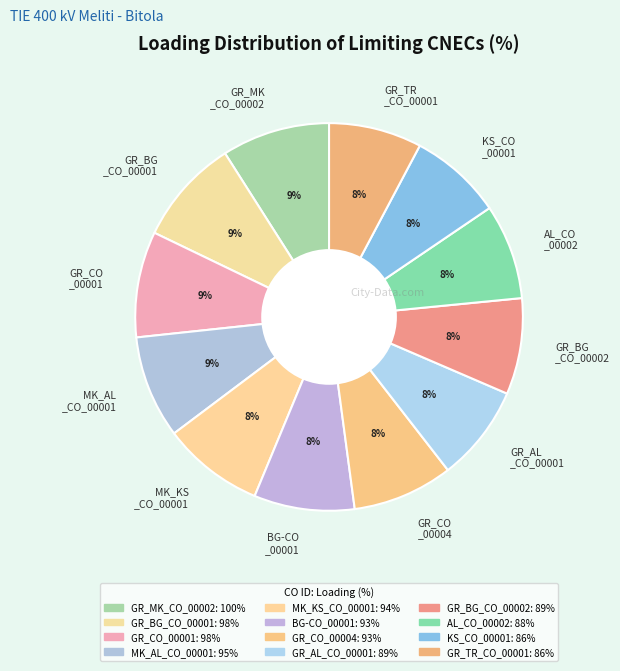

Does any single category account for the majority?

No